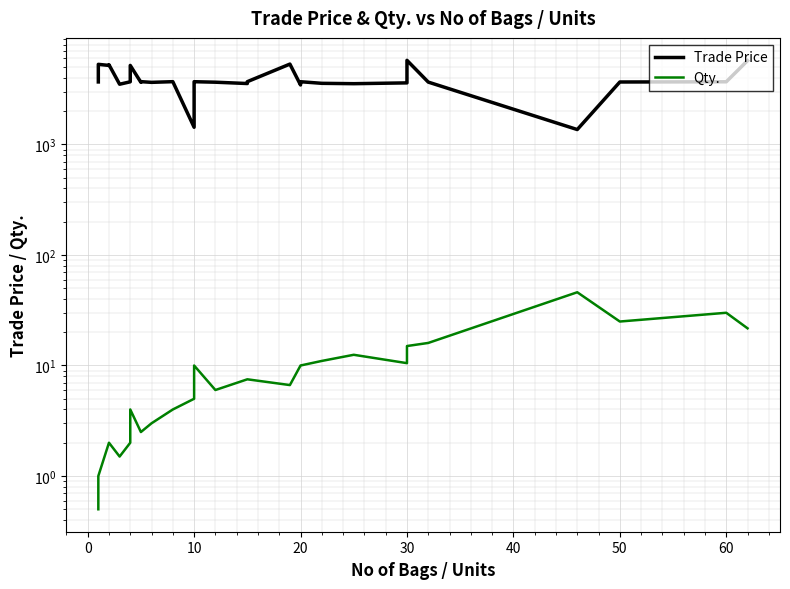

How many data points in Trade Price are above 3681?

19